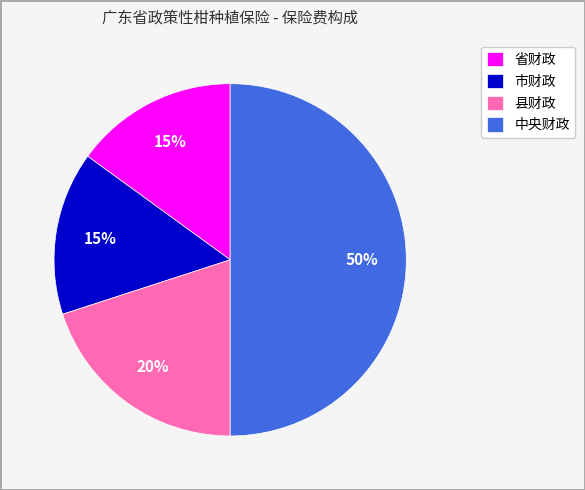

Combined, do 县财政 and 中央财政 account for over 50%?

Yes